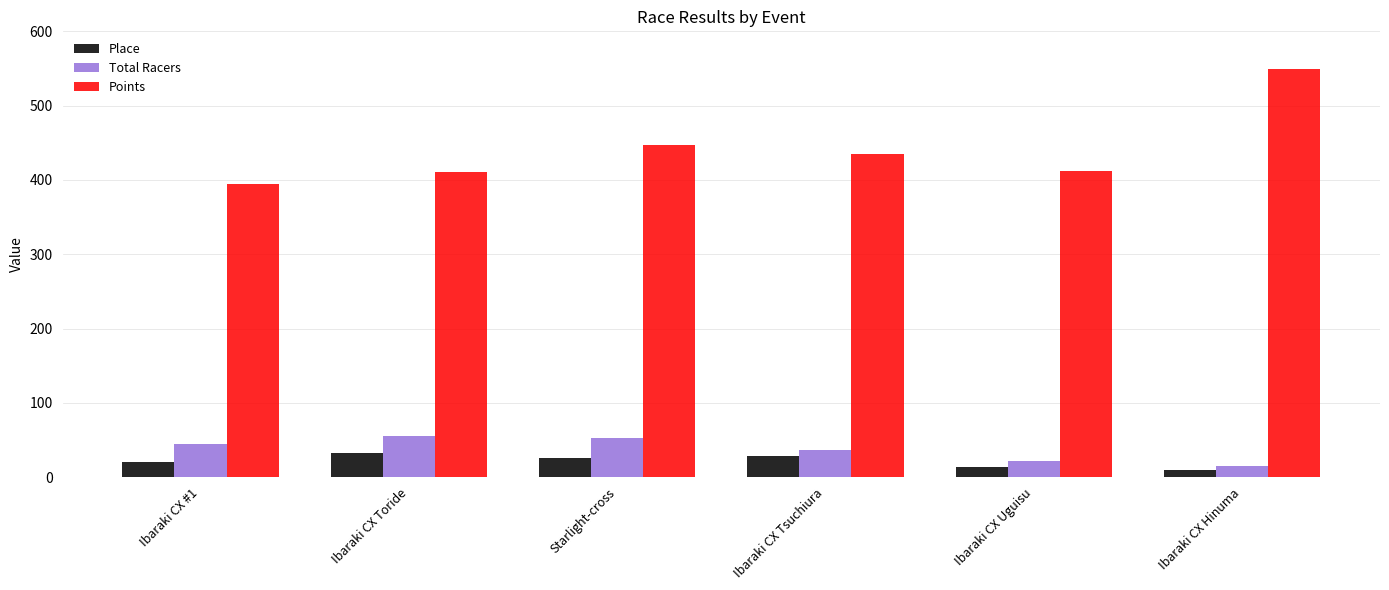

Which series has the largest total across all categories?

Points